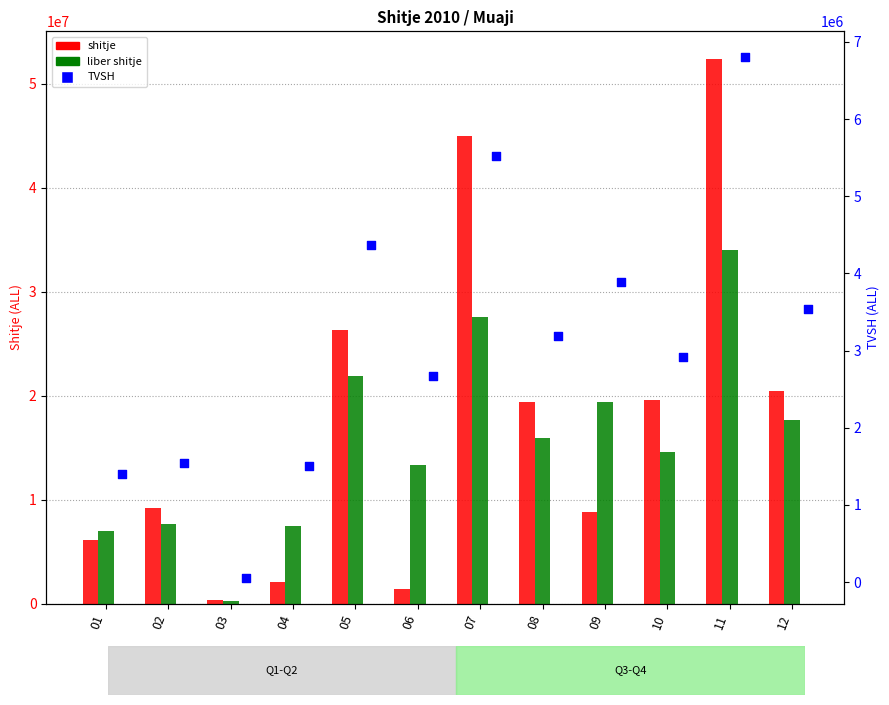

Is the value of liber shitje at 08 greater than the value of TVSH at 03?

Yes